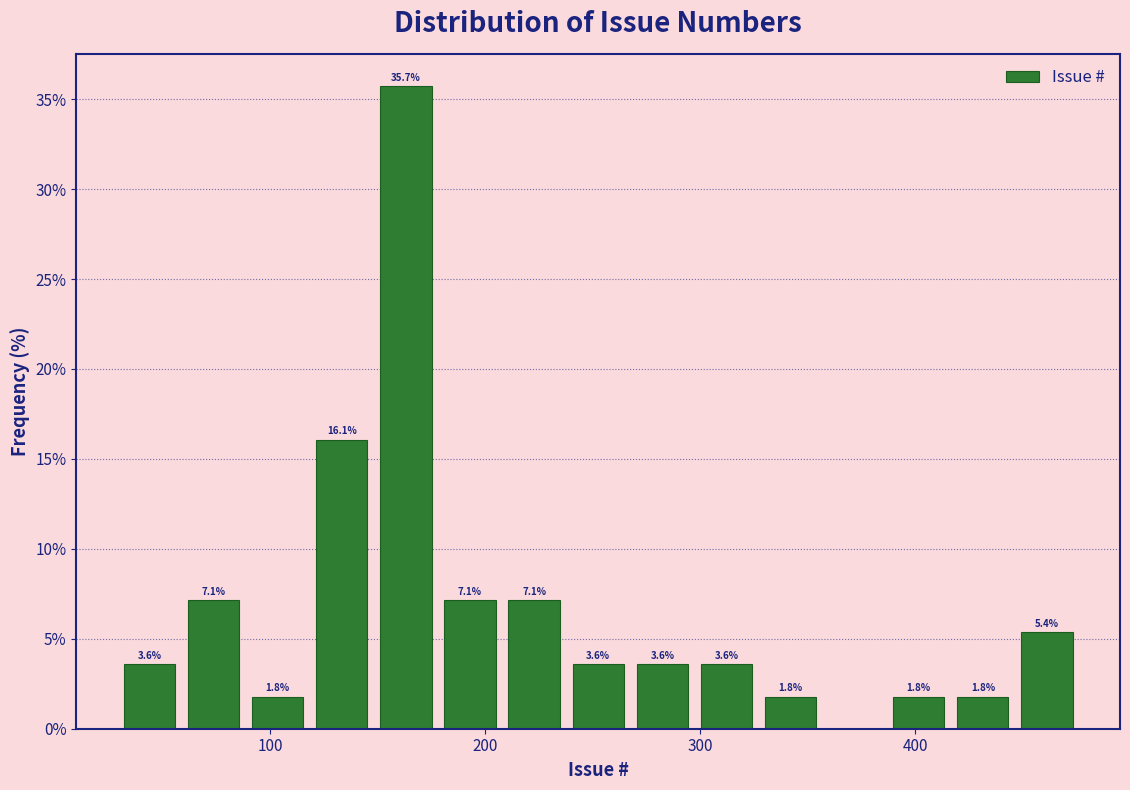

Around what value on the x-axis is the tallest bar? Give the approximate position of its centre, as read against the axis.

160